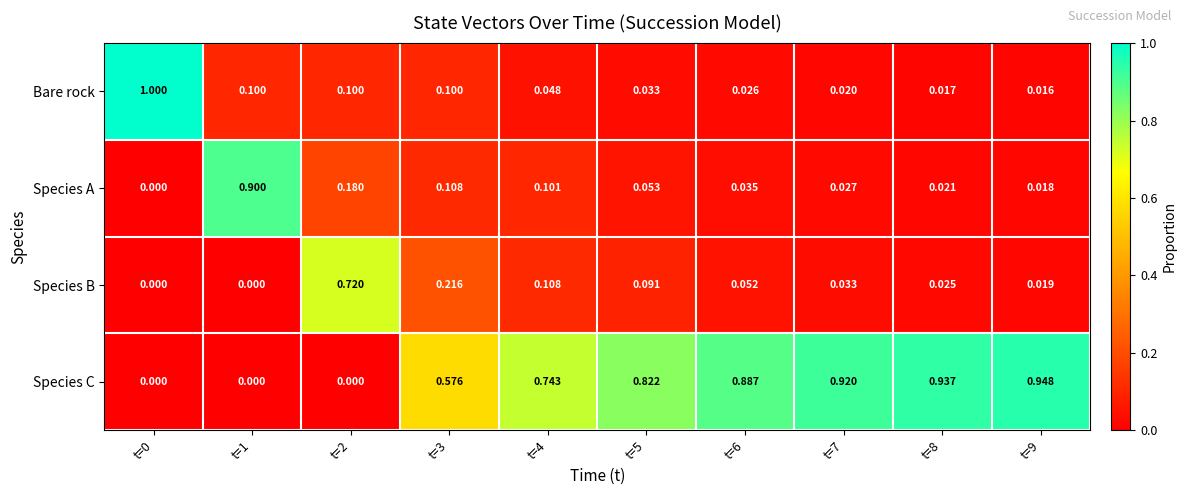

Between t=5 and t=7, which series saw the biggest shift?

Species C